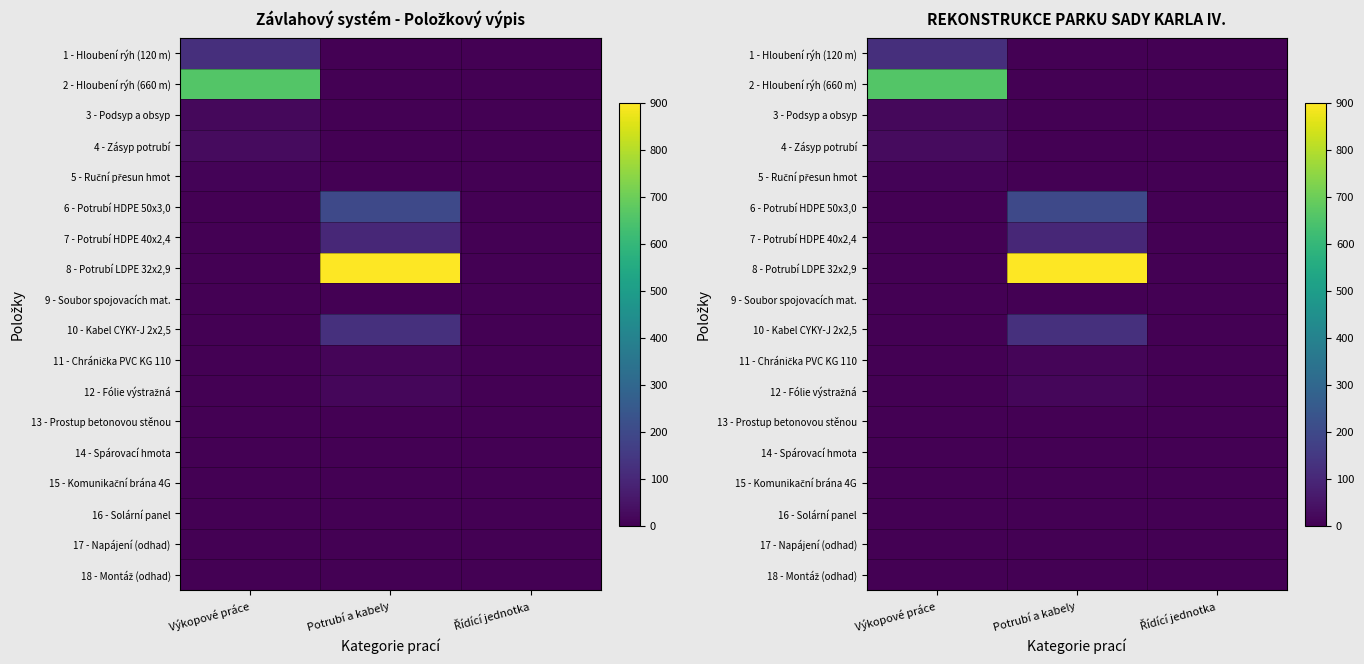

Which series has the largest total across all categories?

8 - Potrubí LDPE 32x2,9